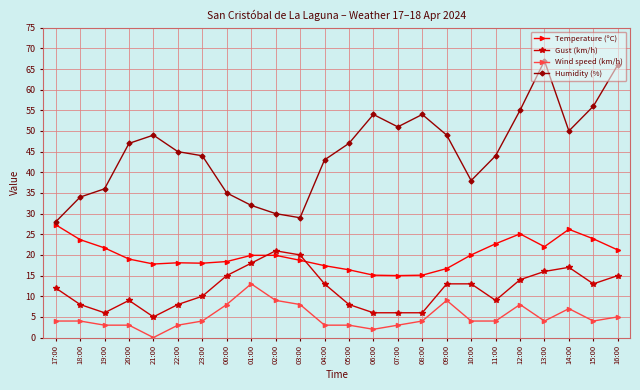

At which category does Humidity (%) reach its first local peak?

21:00